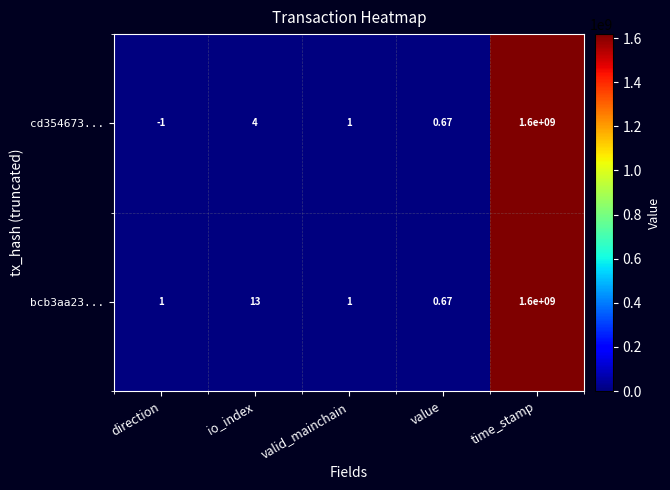

At which label is bcb3aa23... closest to 800000000?

io_index